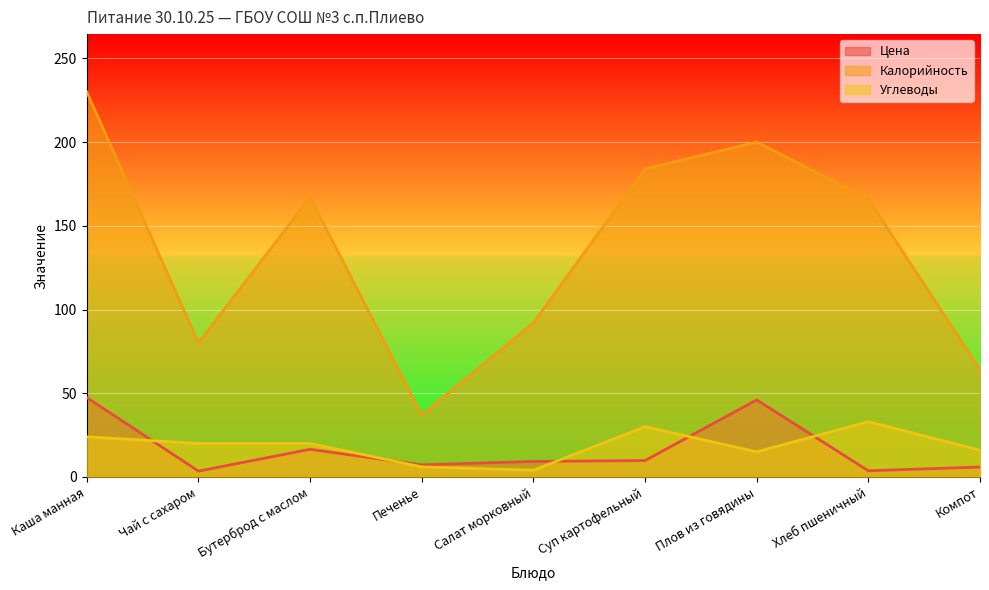

What is the difference between the highest and lowest values at Чай с сахаром?

76.5